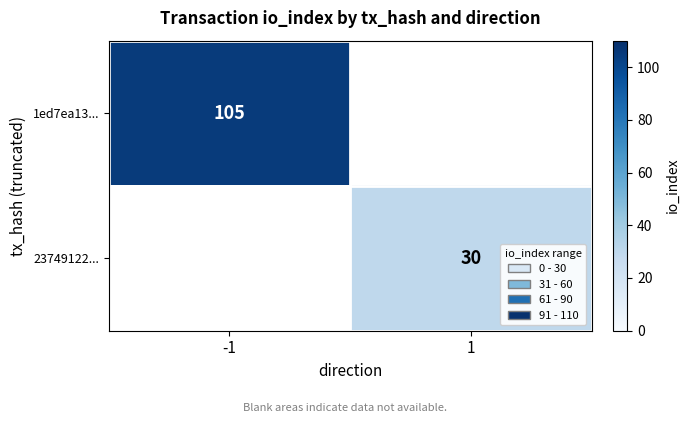

The value of 1ed7ea13... at -1 is 105. True or false?

True